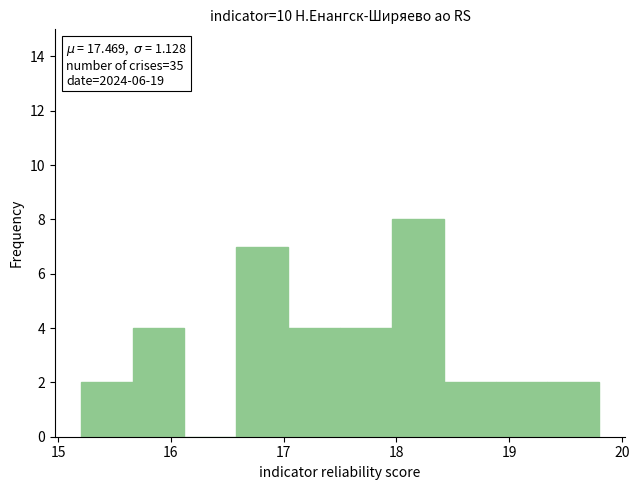

Which range on the x-axis has the tallest bar?

17.96 to 18.42